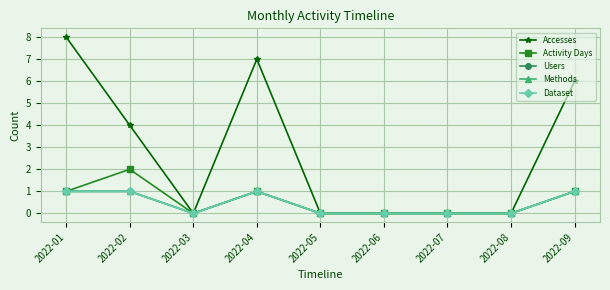

True or false: Accesses and Methods cross at least once.

False